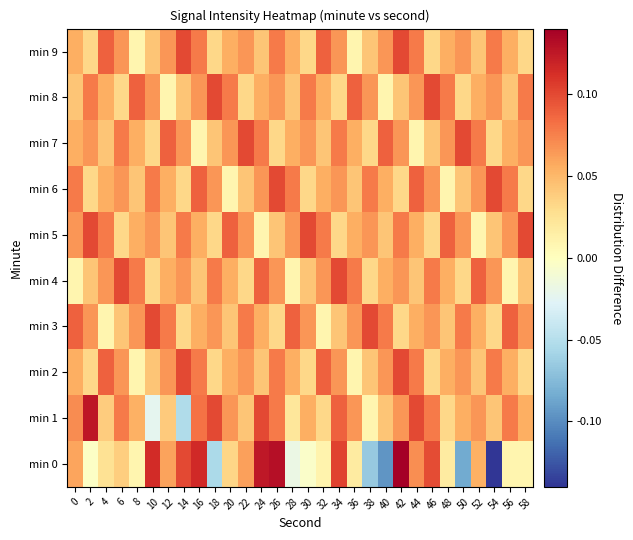

What is the total value across all series at 2?

0.6